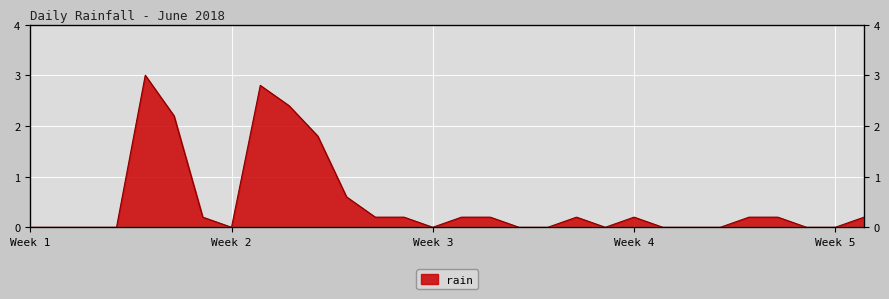

How many values exceed 0?

16